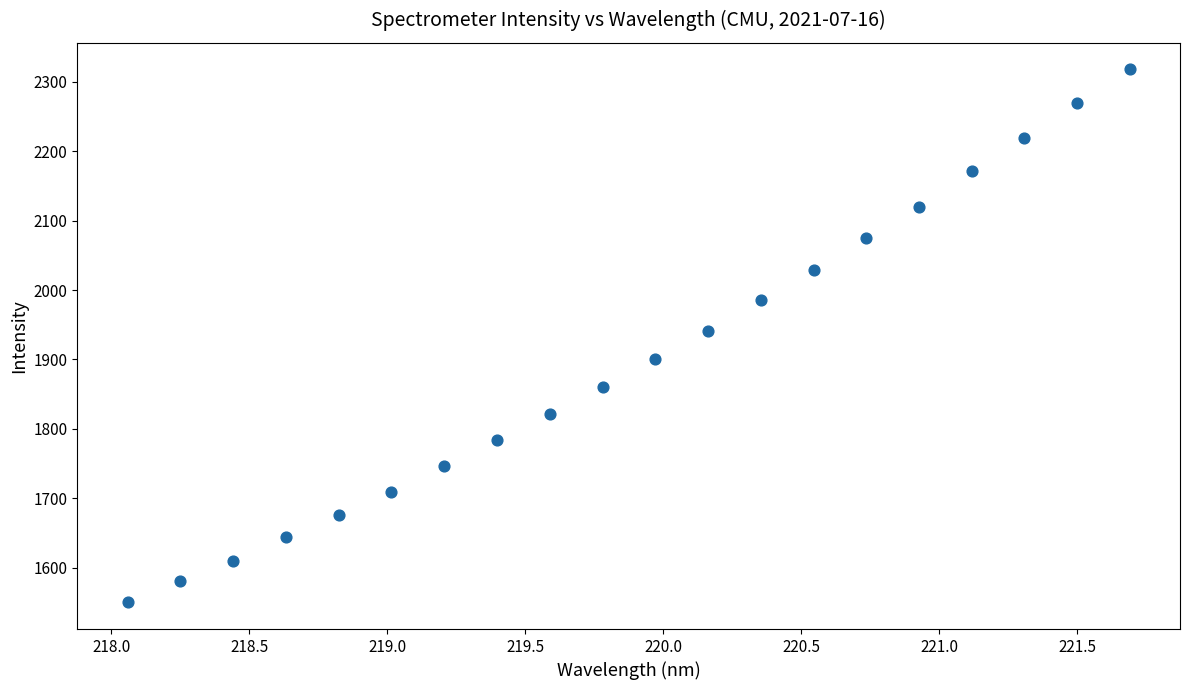

What is the range of X values (max minus min)?

3.6